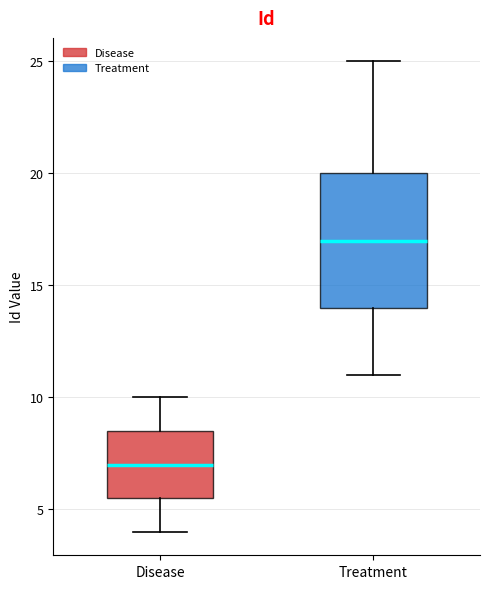

Which box is the tallest, from its lower edge to its upper edge?

Treatment